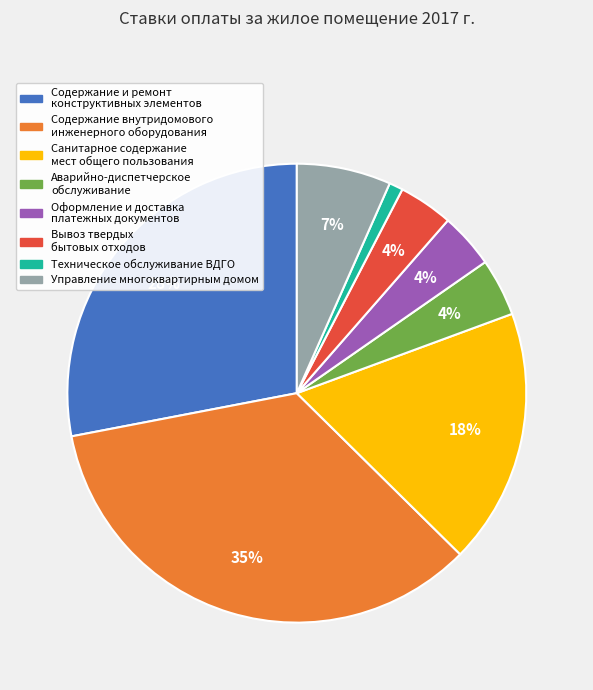

What percentage is the Санитарное содержание мест общего пользования slice, to the nearest percent?

18%